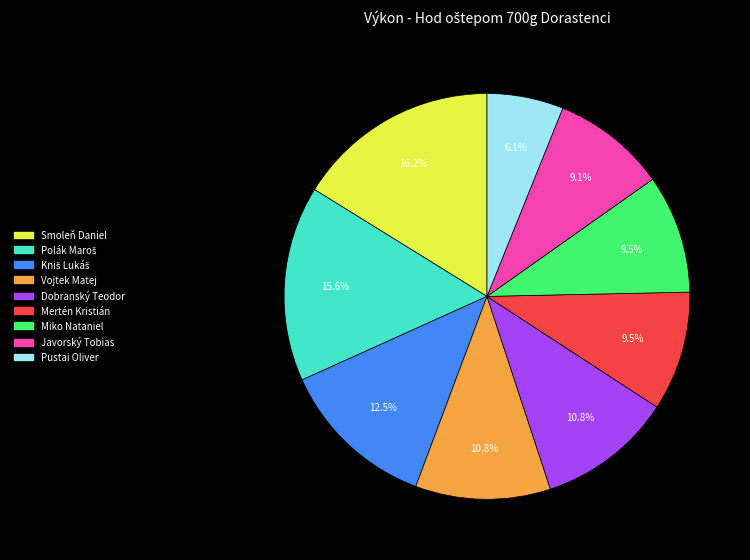

To the nearest percent, what portion does Javorský Tobias represent?

9%